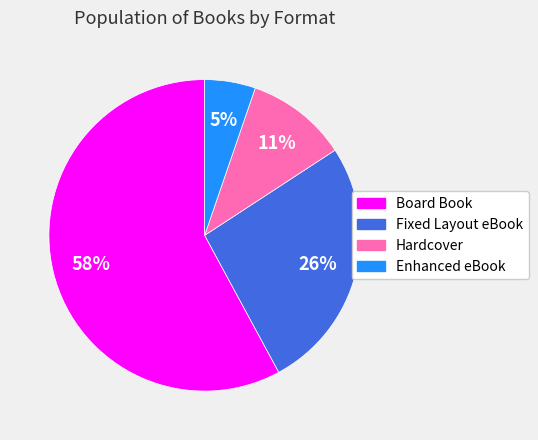

To the nearest percent, what portion does Fixed Layout eBook represent?

26%